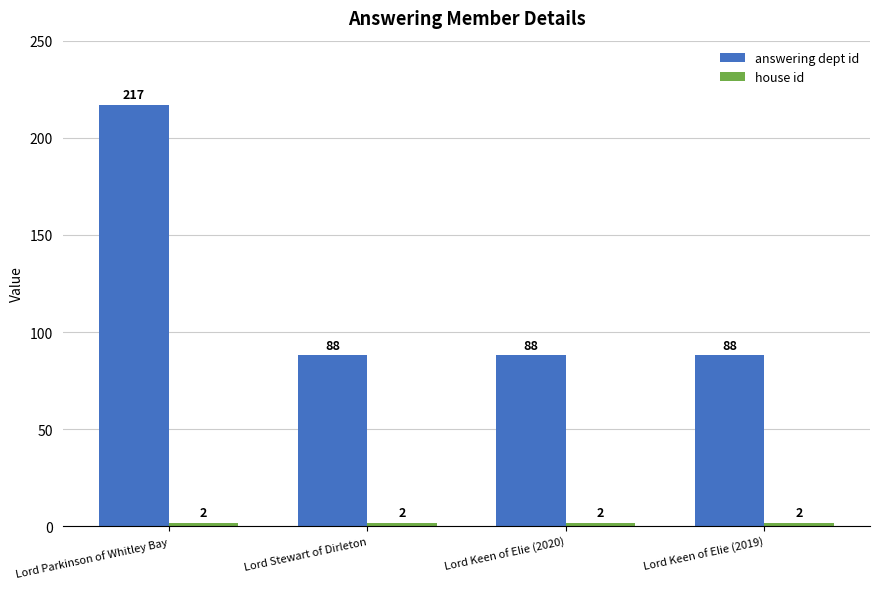

What is the minimum value for answering dept id?

88